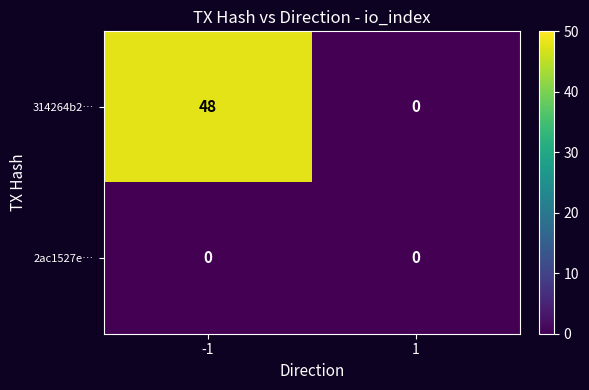

Reading left to right, what are all the values shown in this chart?

314264b2…: 48	0
2ac1527e…: 0	0